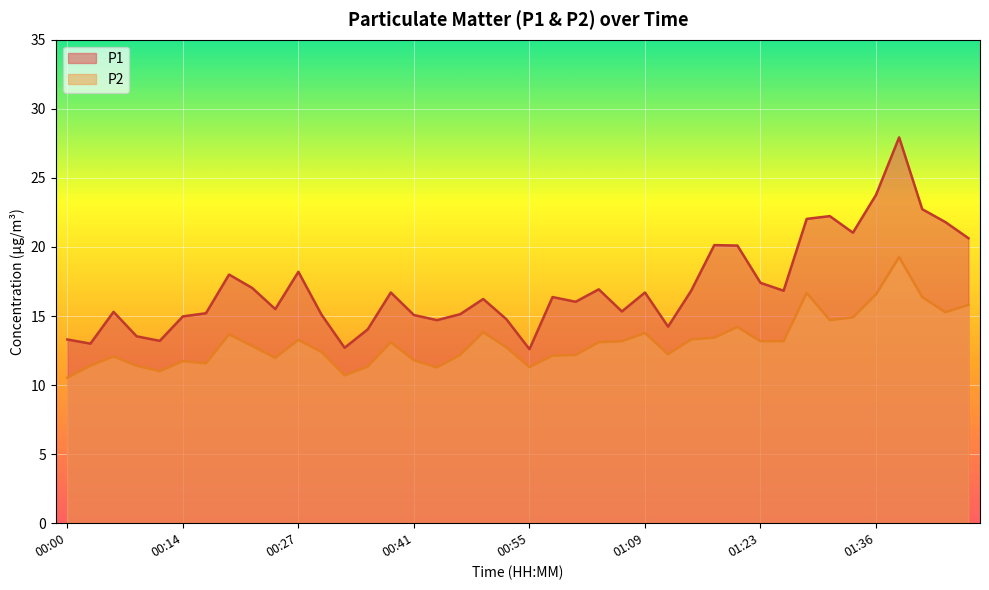

The P2 series shows 13.3 at 00:27. True or false?

True